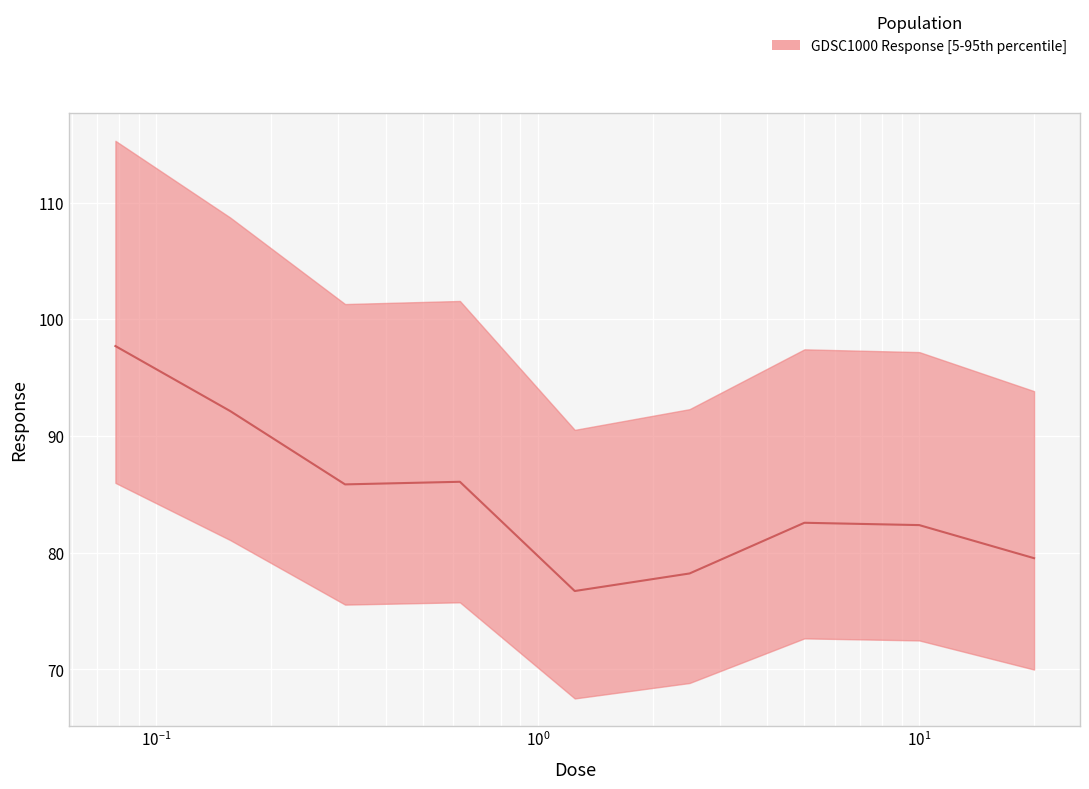

Reading left to right, what are all the values shown in this chart?

97.7	92.1	85.9	86.1	76.7	78.2	82.6	82.4	79.5